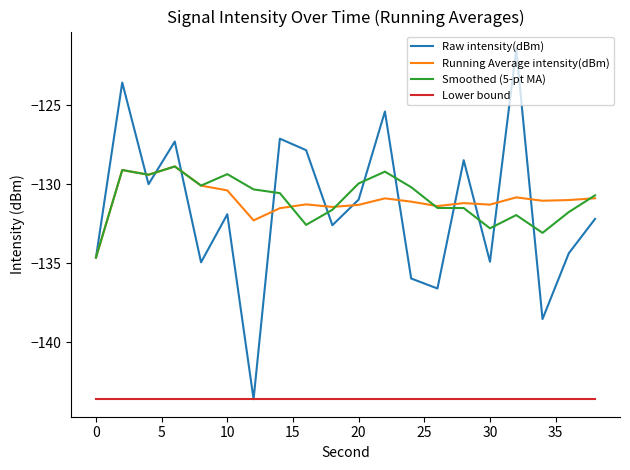

Which series has the largest range (max minus min)?

Raw intensity(dBm)